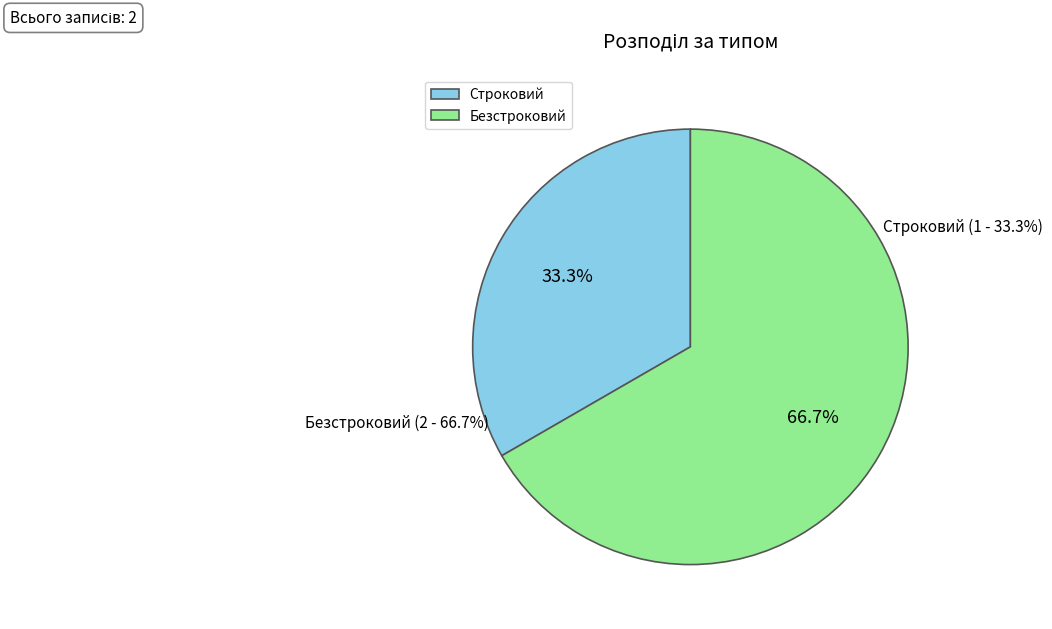

Which category has the smallest portion of the pie?

Строковий